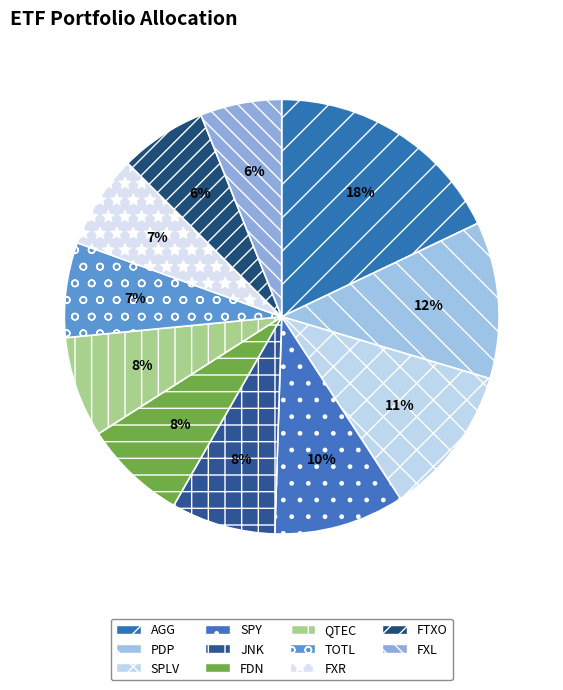

What is the ratio of the value at FDN to the value at PDP?

0.7